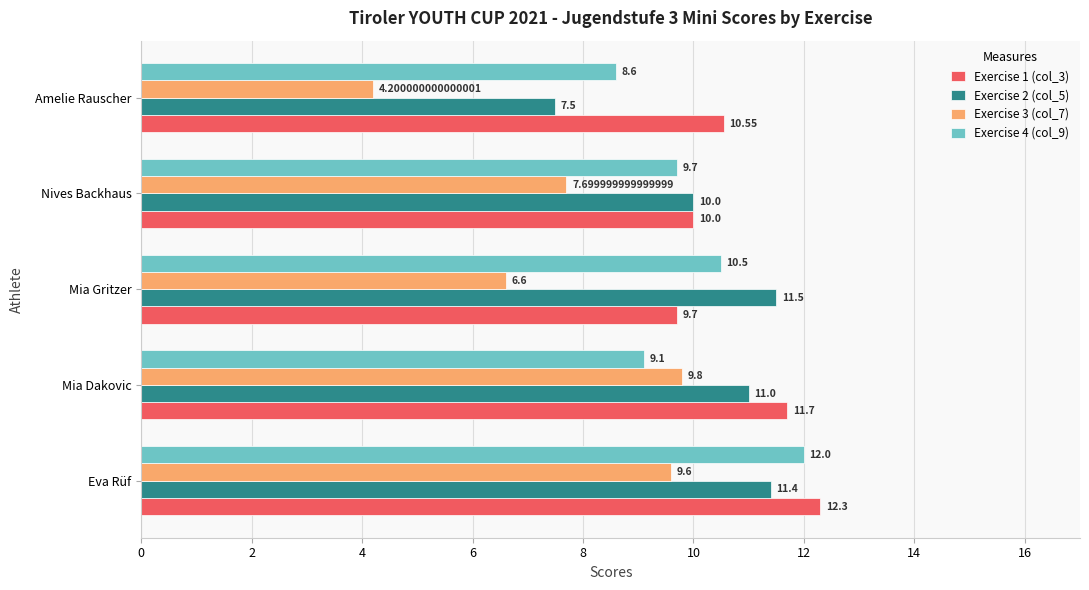

Which label corresponds to the largest value in the chart?

Eva Rüf